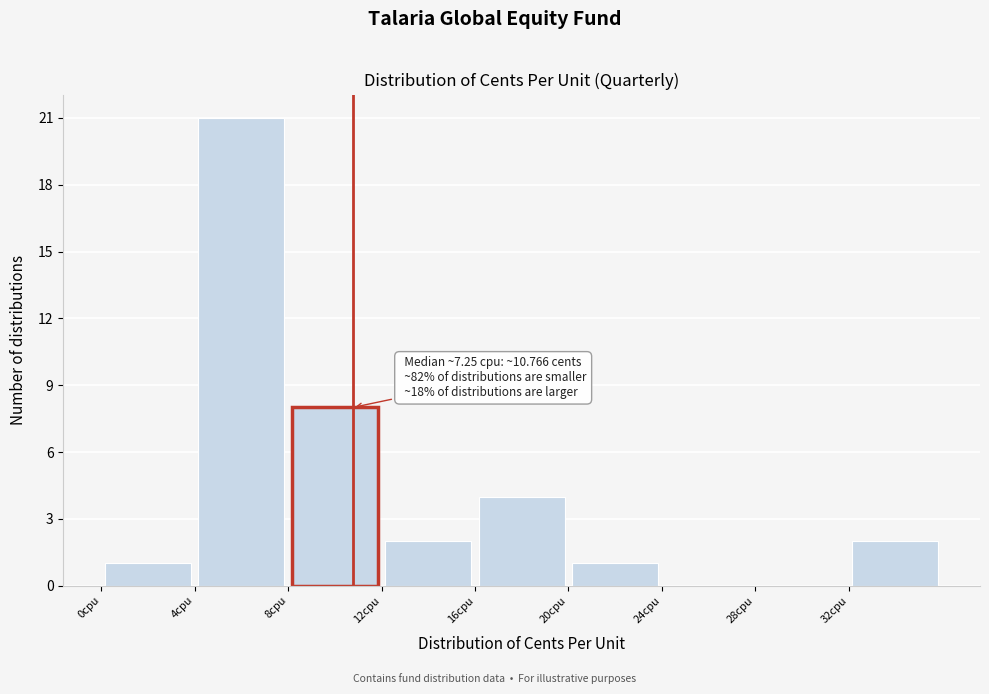

Over which range of the x-axis is the bar tallest?

4 to 8